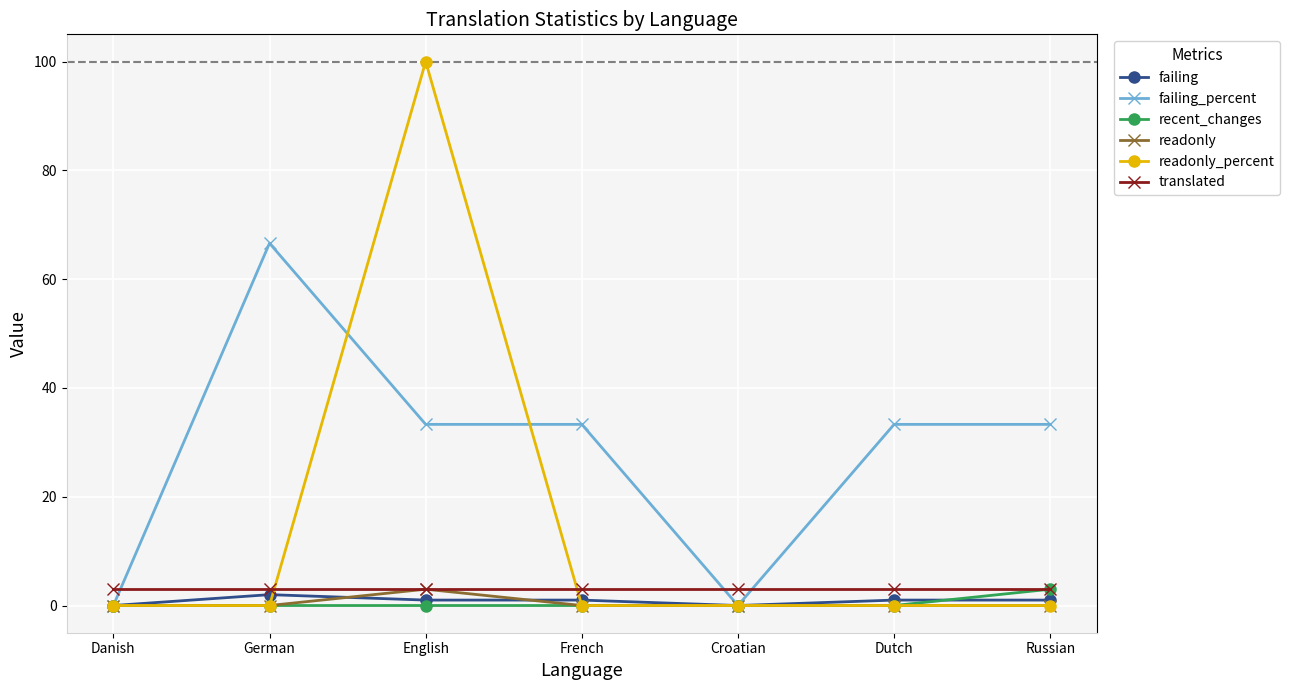

Which series has the widest spread of values?

readonly_percent